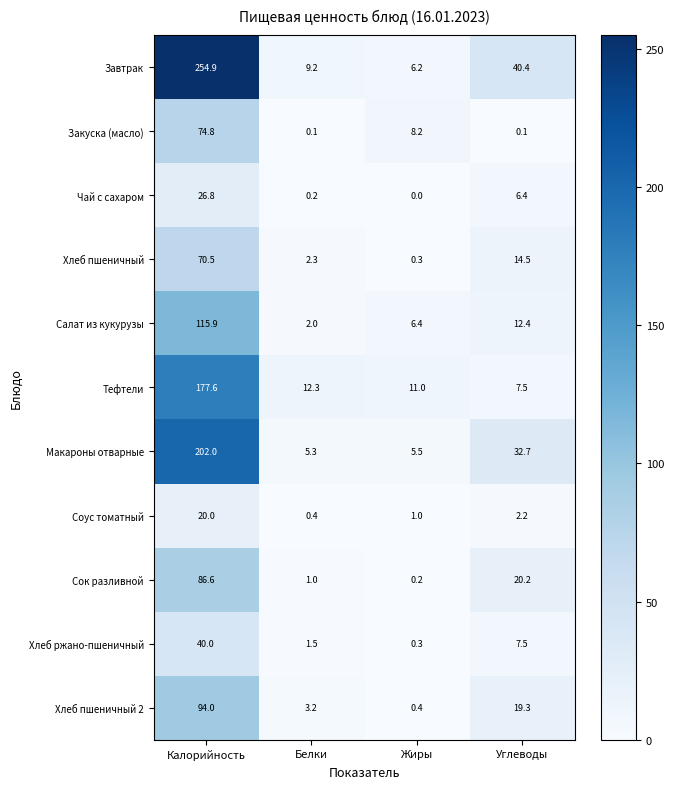

Which series has the largest total across all categories?

Завтрак